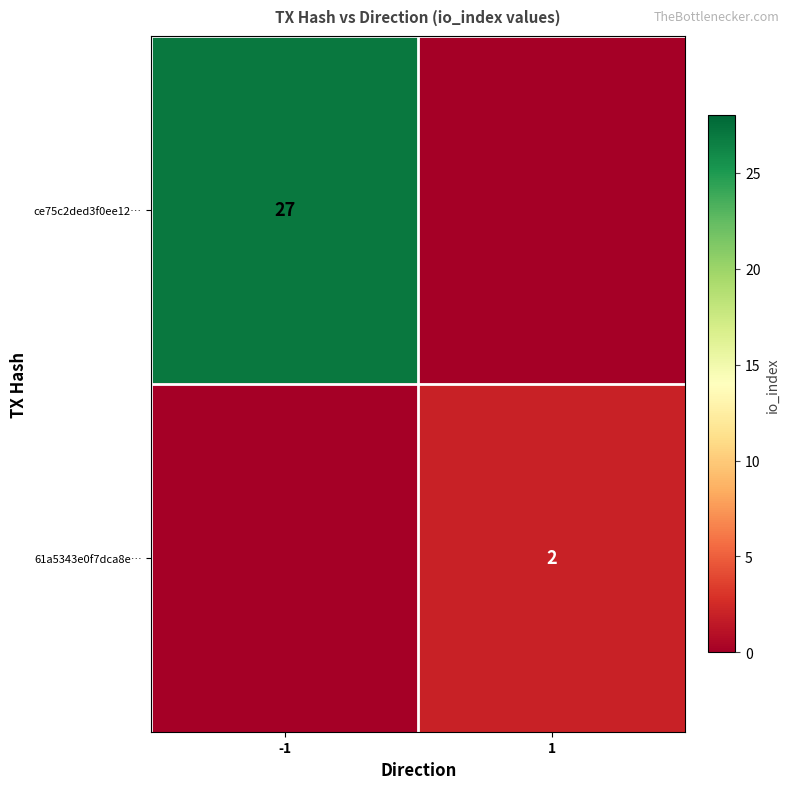

The value of ce75c2ded3f0ee12… at -1 is 41. True or false?

False